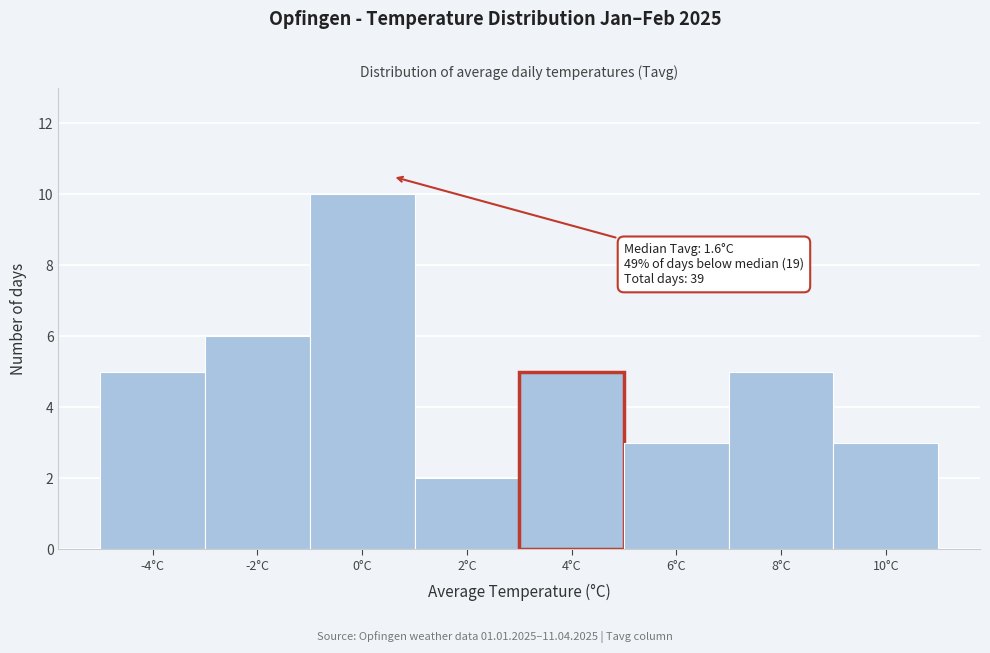

Reading right to left, list all the values displayed in this chart.

10°C=3	8°C=5	6°C=3	4°C=5	2°C=2	0°C=10	-2°C=6	-4°C=5